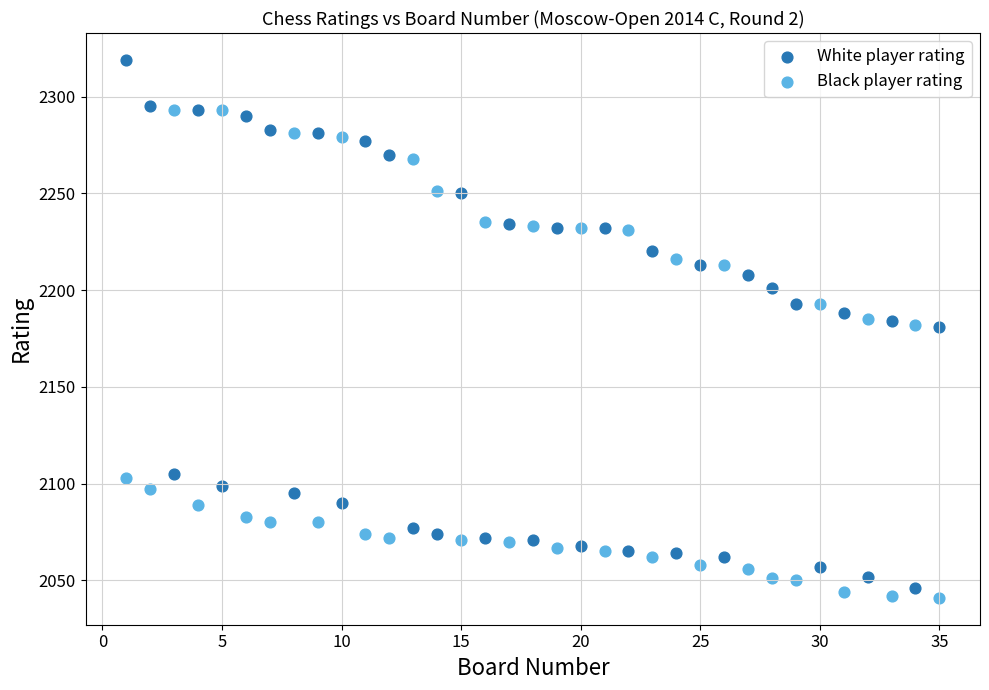

Which series reaches the maximum Y coordinate?

White player rating